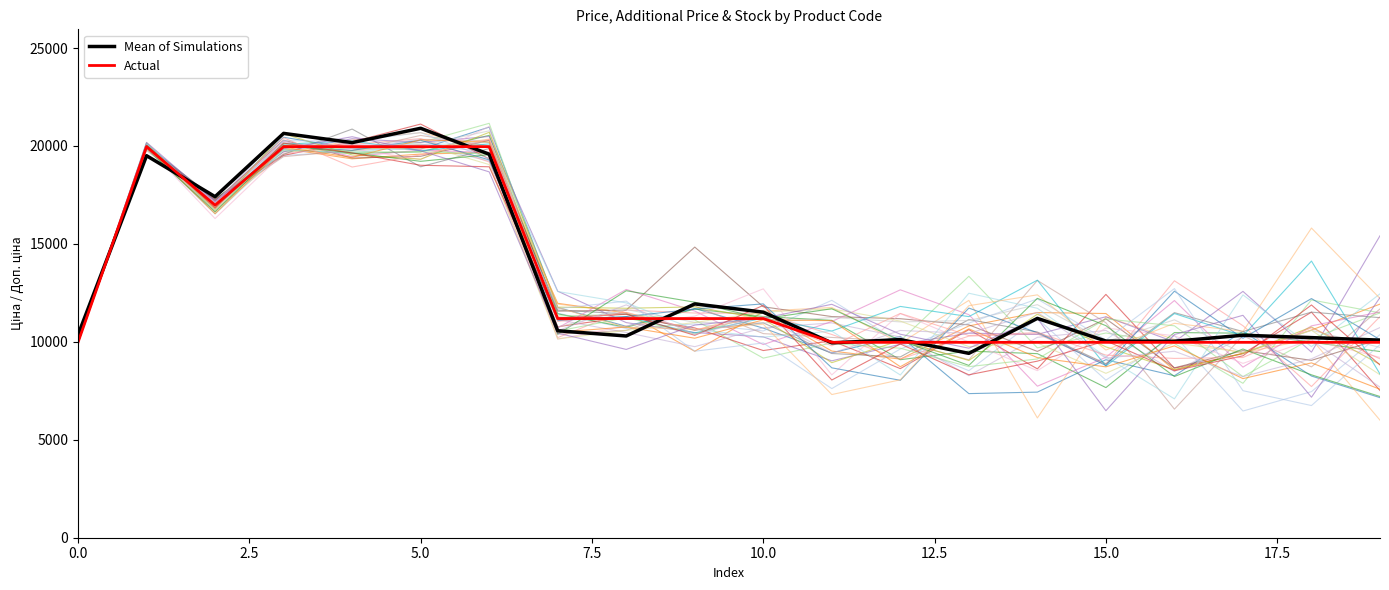

The value of Mean of Simulations at 13 is 16250.8. True or false?

False